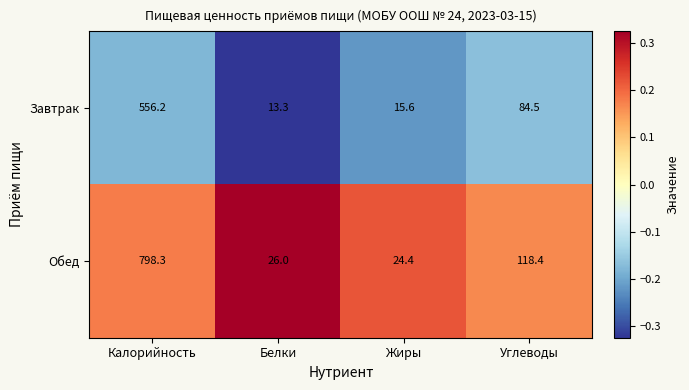

Rank the categories by Обед value from highest to lowest.

Калорийность, Углеводы, Белки, Жиры